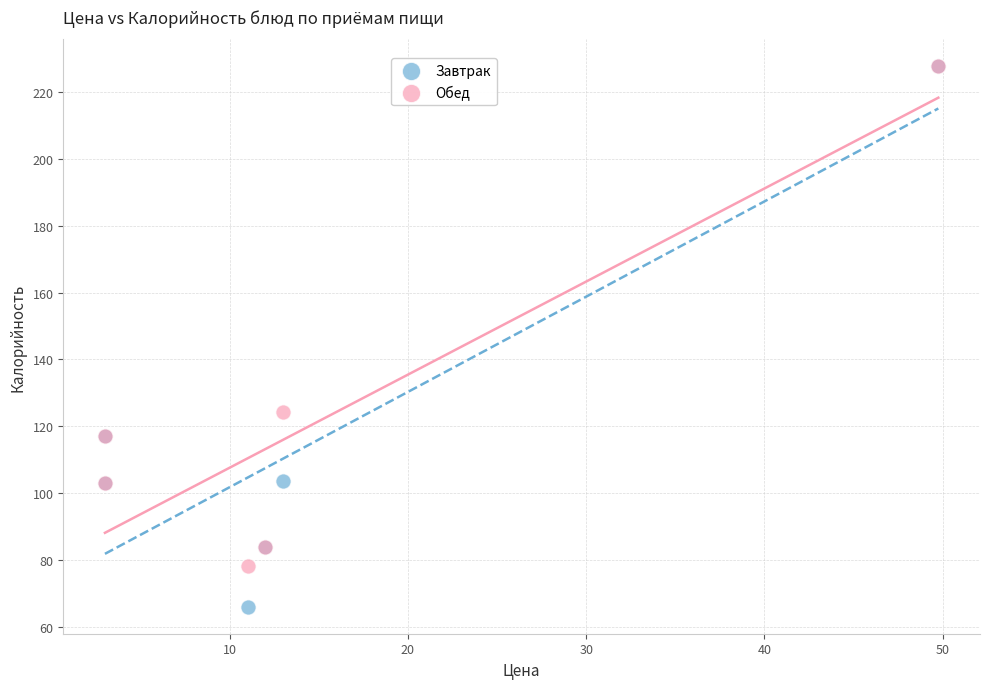

Which series contains the lowest Y value?

Завтрак